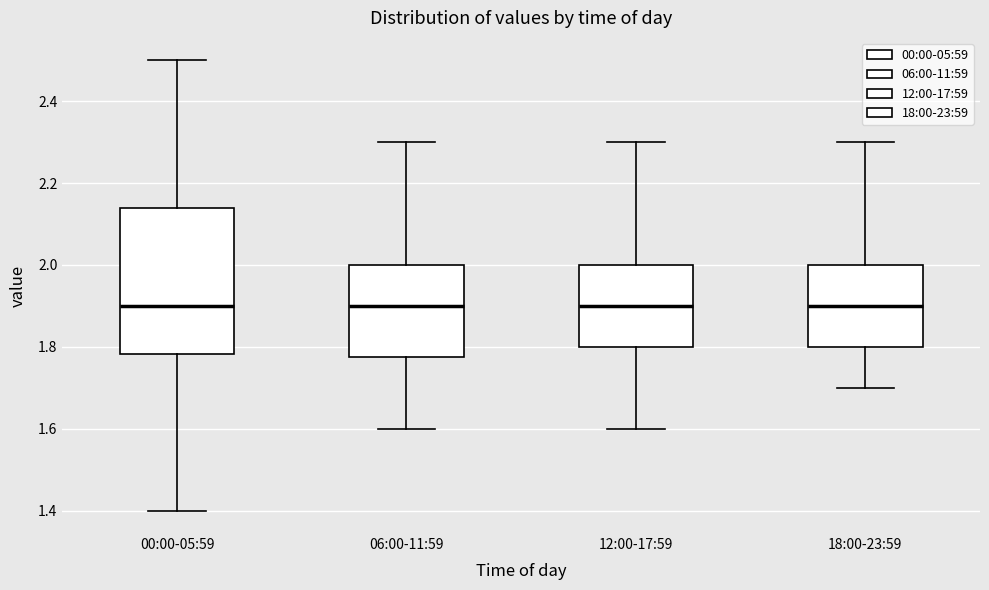

Where is the lower edge of the box for 06:00-11:59 on the y-axis? The values are not printed on the chart, so give them approximately, as read against the axis.

1.78